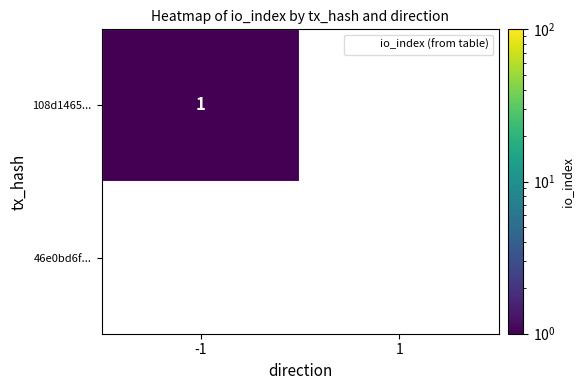

The 46e0bd6f... series shows 0 at -1. True or false?

True